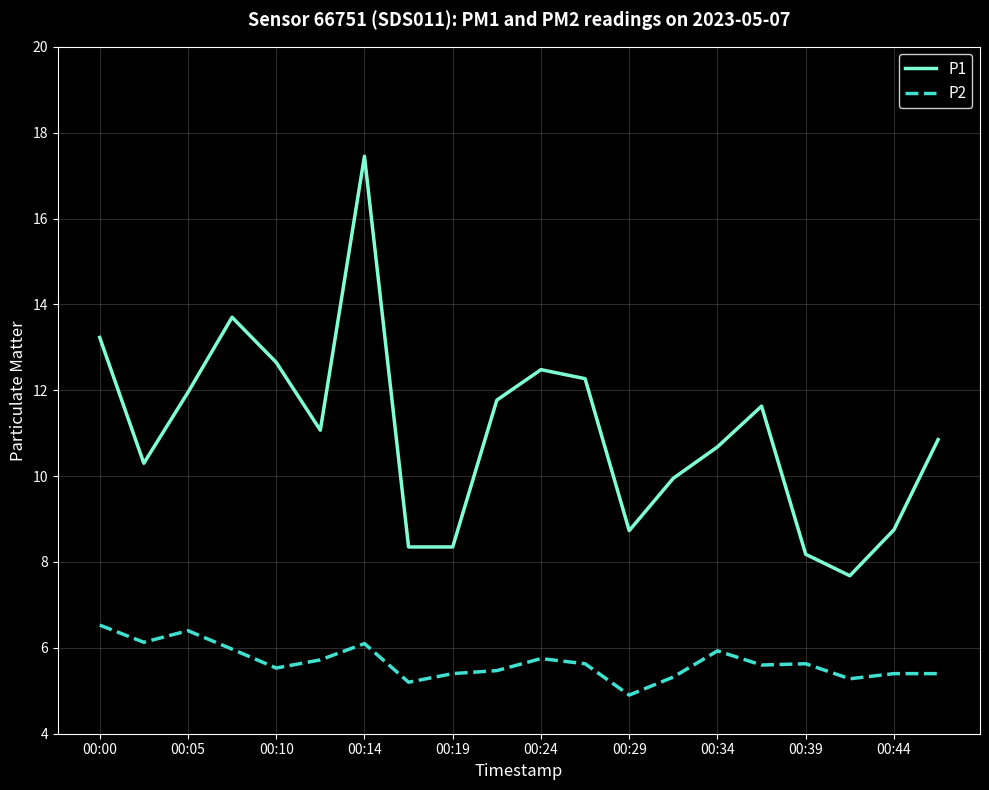

What is the lowest value of the P1 series?

7.7